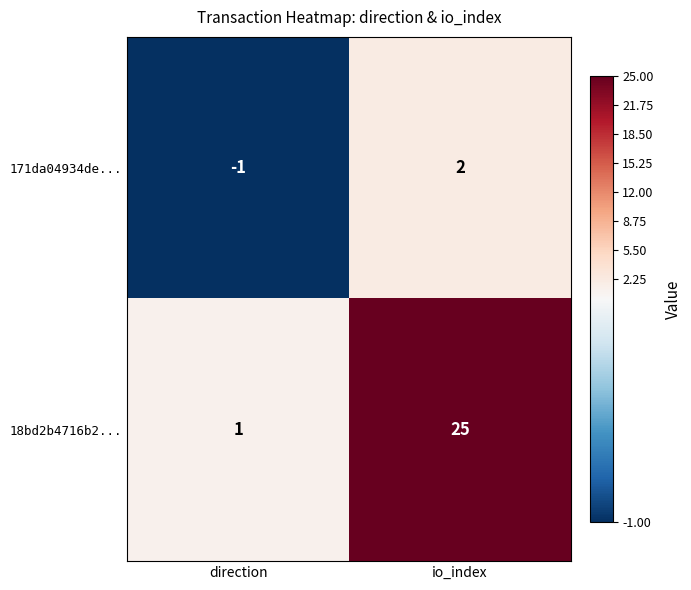

At which category is the sum across all series the highest?

io_index